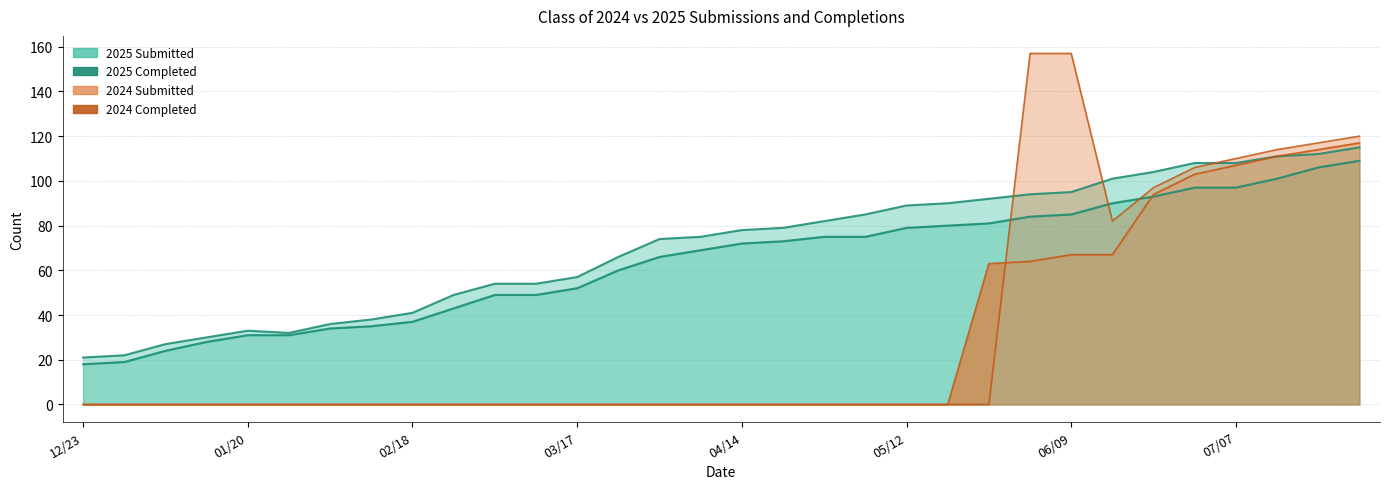

Rank the categories by Class of 2024 Submitted value from lowest to highest.

12/23, 12/30, 01/06, 01/14, 01/20, 01/27, 02/03, 02/10, 02/18, 02/24, 03/03, 03/10, 03/17, 03/24, 03/31, 04/07, 04/14, 04/21, 04/28, 05/06, 05/12, 05/19, 05/26, 06/16, 06/21, 06/30, 07/07, 07/14, 07/21, 07/28, 06/02, 06/09